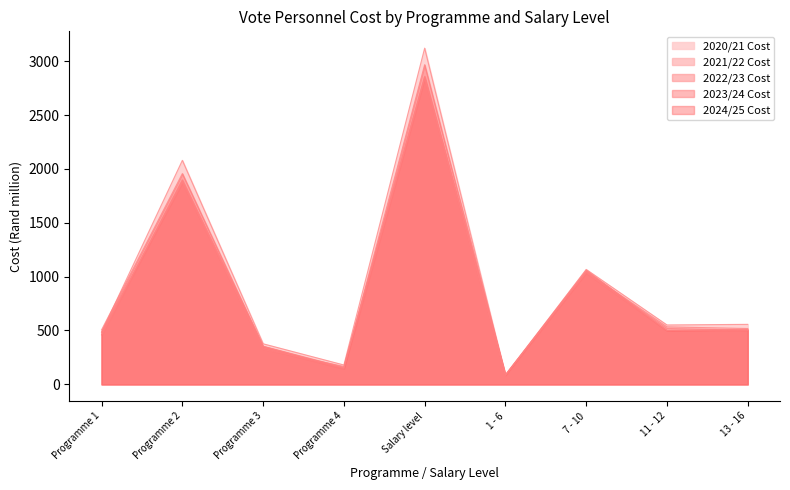

What position from the right is 13 - 16?

1